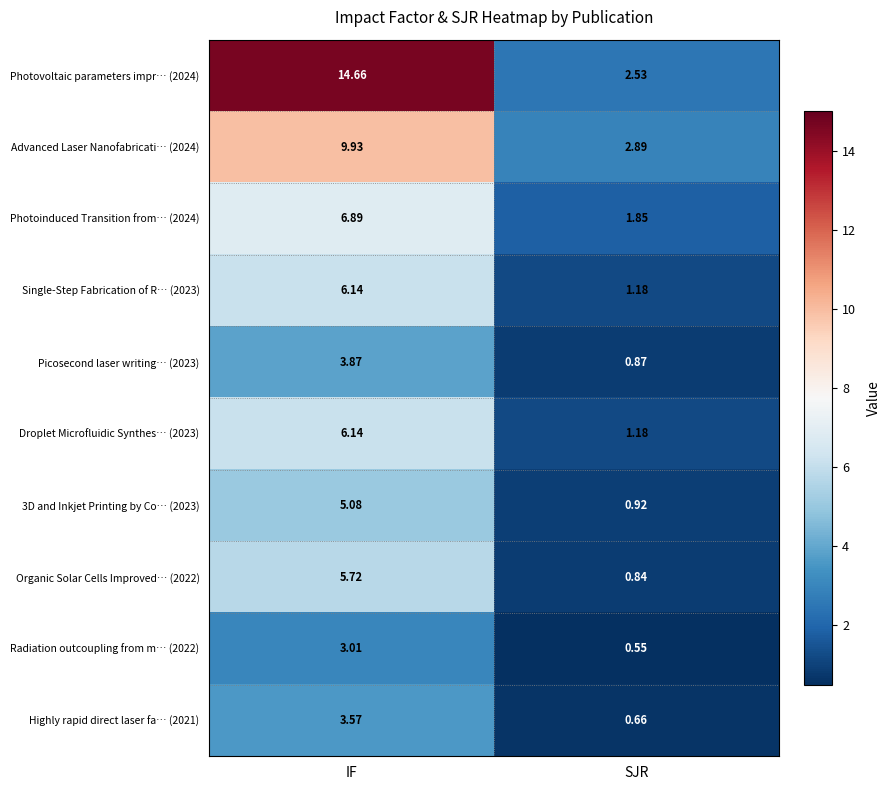

List the labels in order of Photoinduced Transition from… (2024) value, smallest first.

SJR, IF